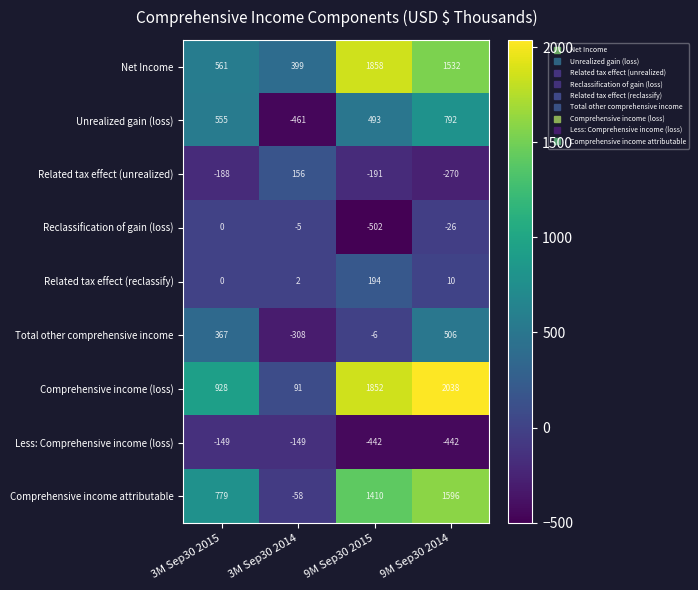

List the series in order of their peak value, lowest first.

Less: Comprehensive income (loss), Reclassification of gain (loss), Related tax effect (unrealized), Related tax effect (reclassify), Total other comprehensive income, Unrealized gain (loss), Comprehensive income attributable, Net Income, Comprehensive income (loss)